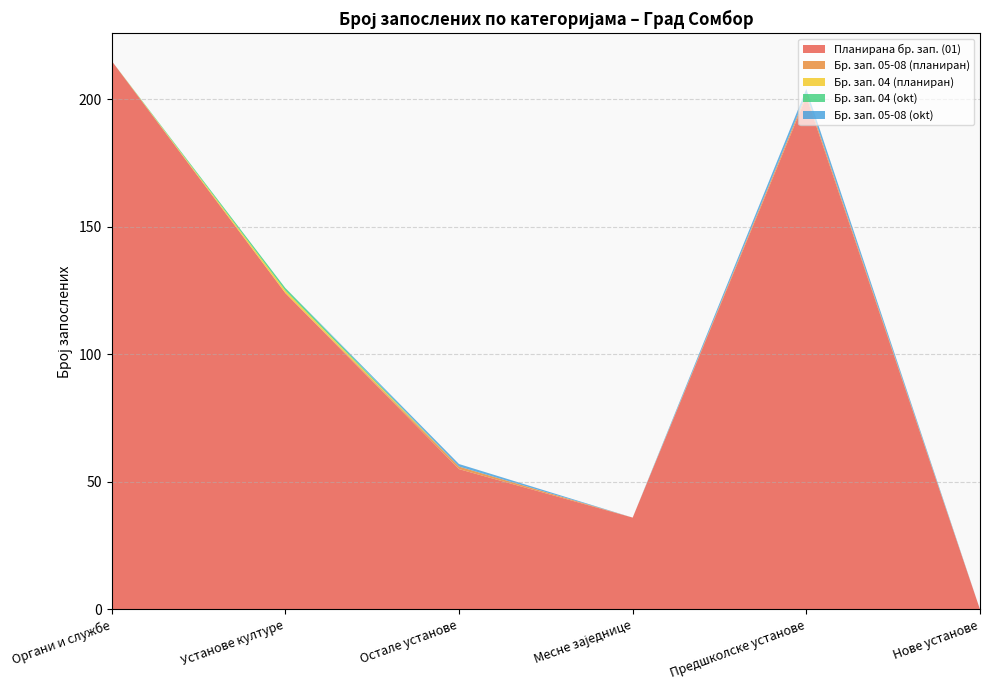

Reading left to right, transcribe all the data shown in this chart.

Планирана бр. зап. (01): 215	124	55	36	201	0
Бр. зап. 05-08 (планиран): 0	0	1	0	1	0
Бр. зап. 04 (планиран): 0	1	0	0	0	0
Бр. зап. 04 (оkt): 0	1	0	0	0	0
Бр. зап. 05-08 (okt): 0	0	1	0	2	0